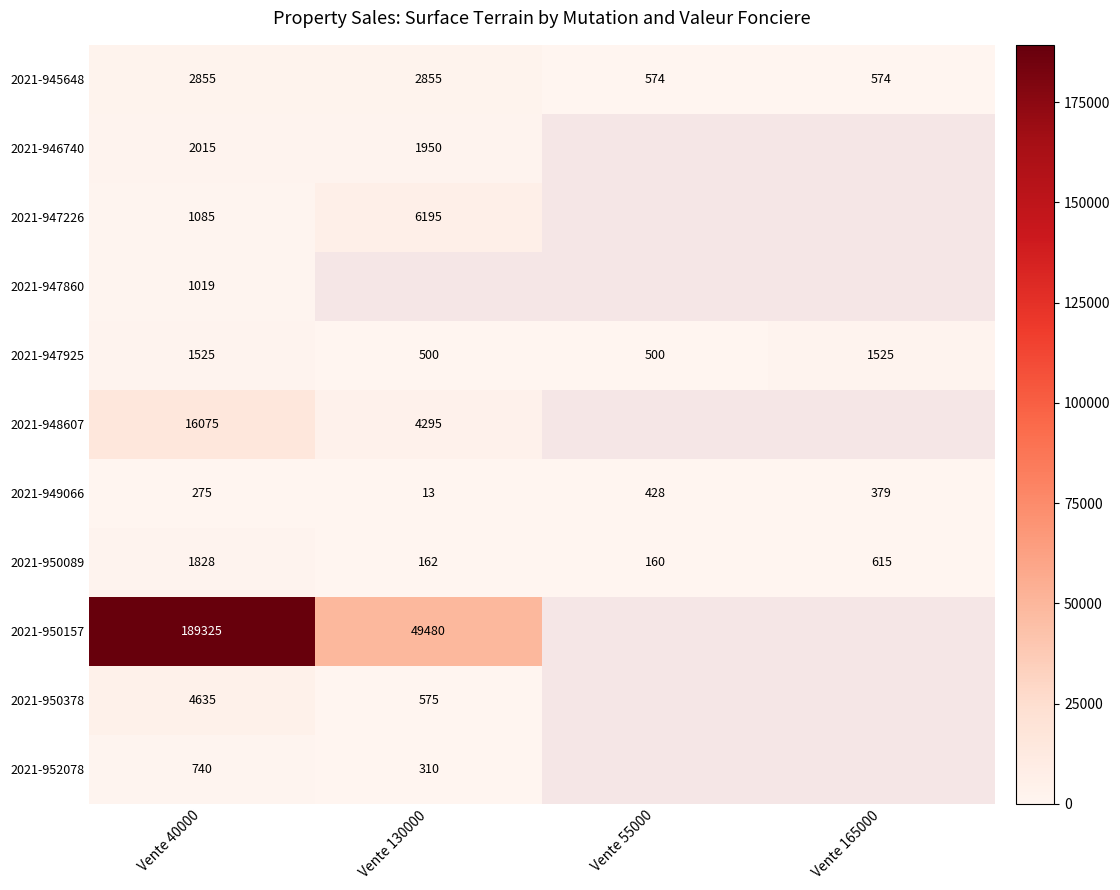

What is the difference between the maximum and minimum values in the 2021-950089 series?

1668